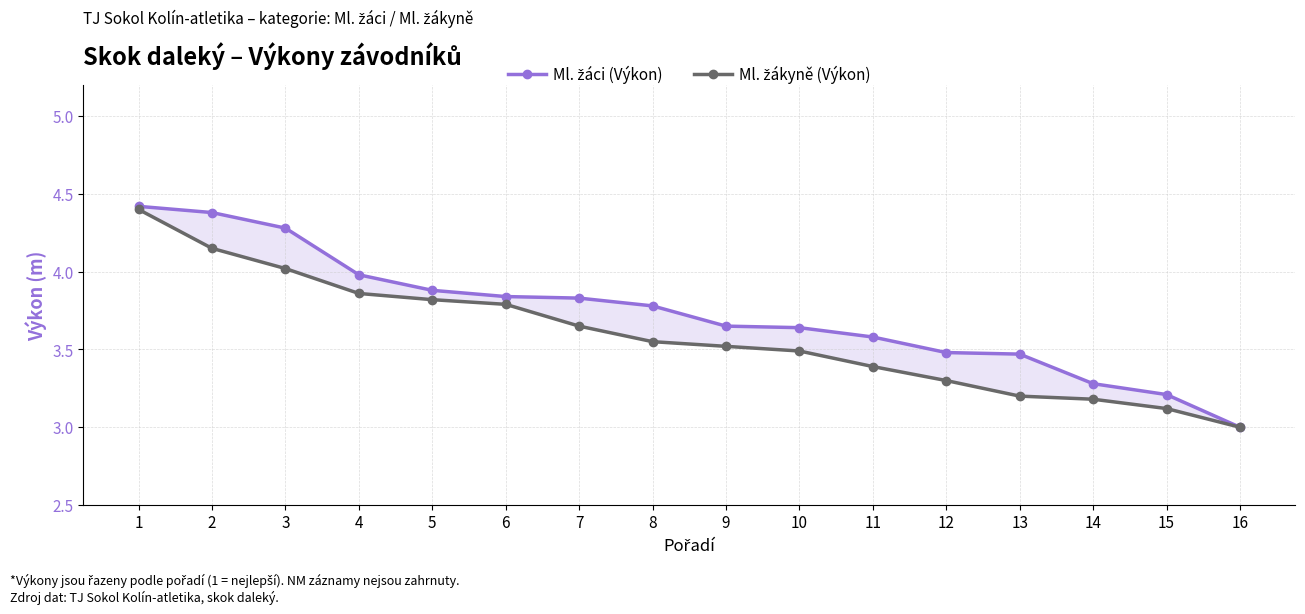

What is the lowest value of the Ml. žáci (Výkon) series?

3.0